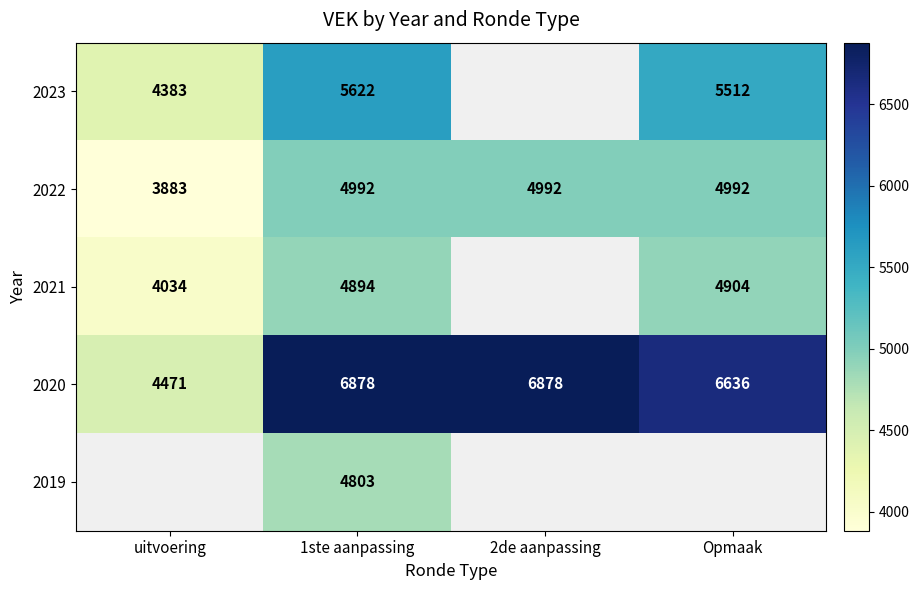

What is the average value of the 2022 series?

4715